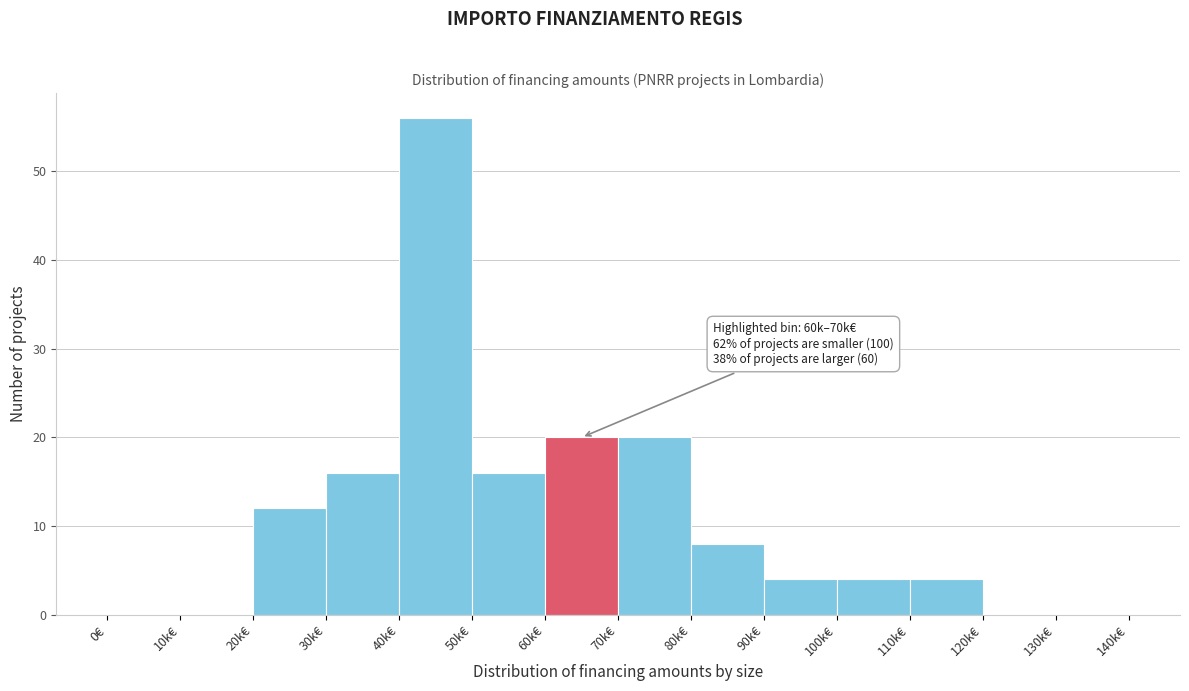

Reading left to right, list all the values displayed in this chart.

0€=0	10k€=0	20k€=12	30k€=16	40k€=56	50k€=16	60k€=20	70k€=20	80k€=8	90k€=4	100k€=4	110k€=4	120k€=0	130k€=0